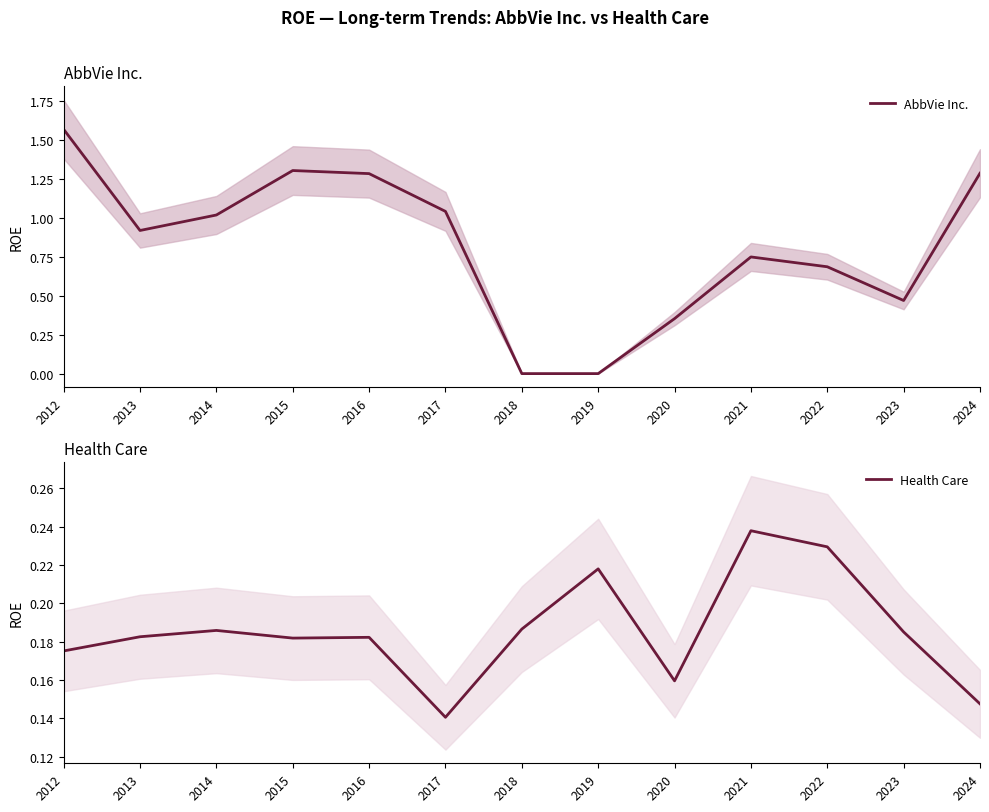

List the series in order of their peak value, highest first.

AbbVie Inc., Health Care